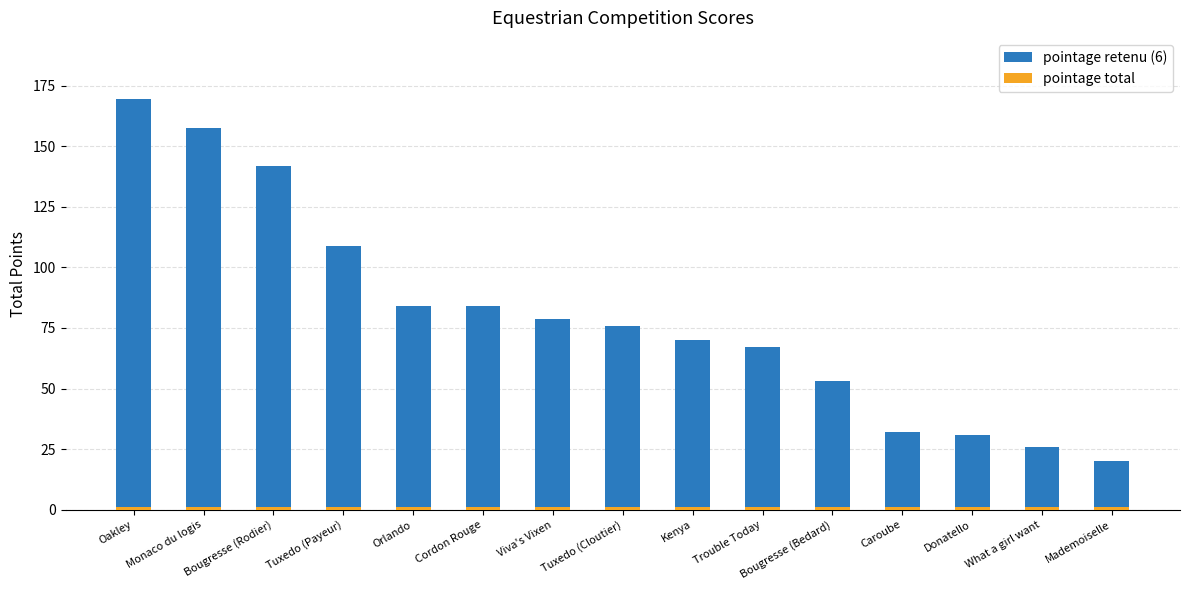

Is it true that pointage total equals 1.0 at Trouble Today?

True